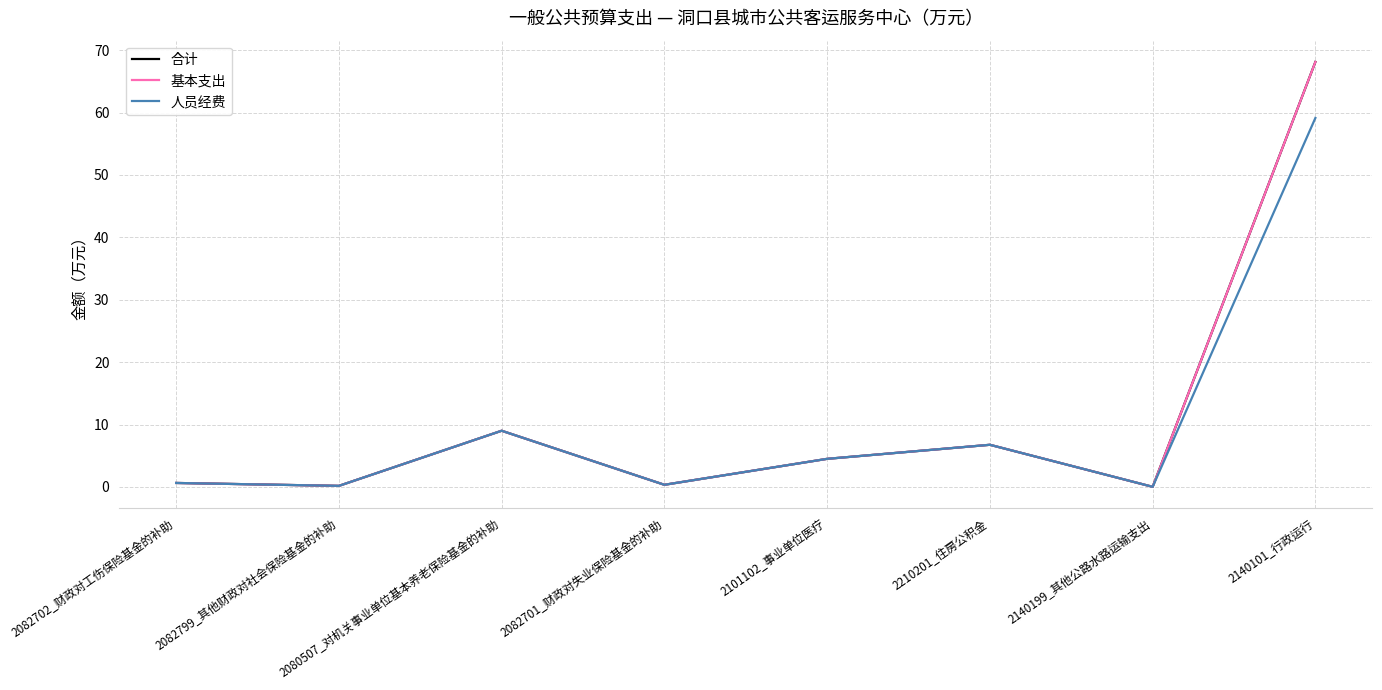

At which category does 基本支出 reach its first local peak?

2080507_对机关事业单位基本养老保险基金的补助